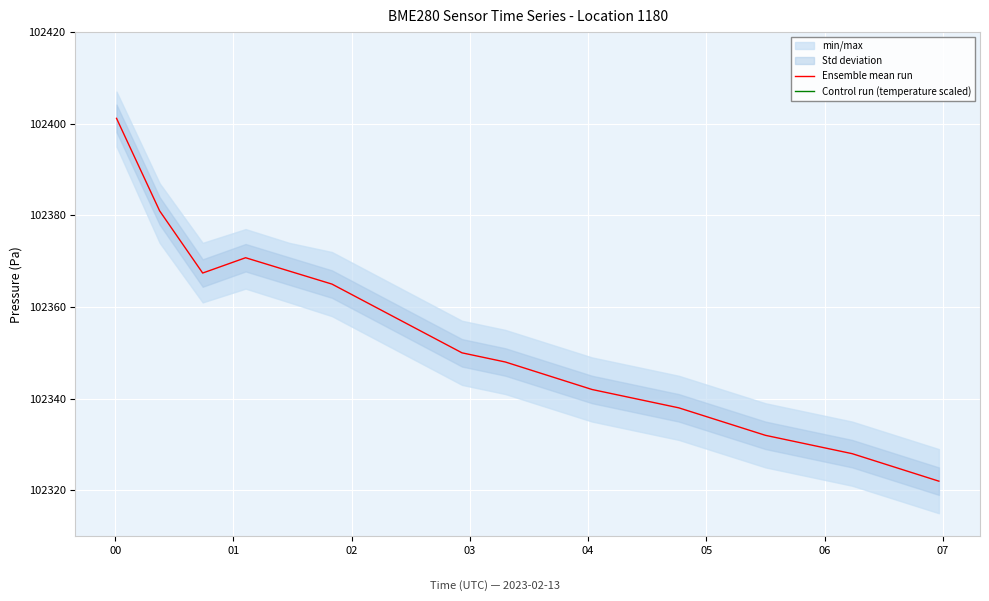

How many data points in Ensemble mean run are less than 102348?

10